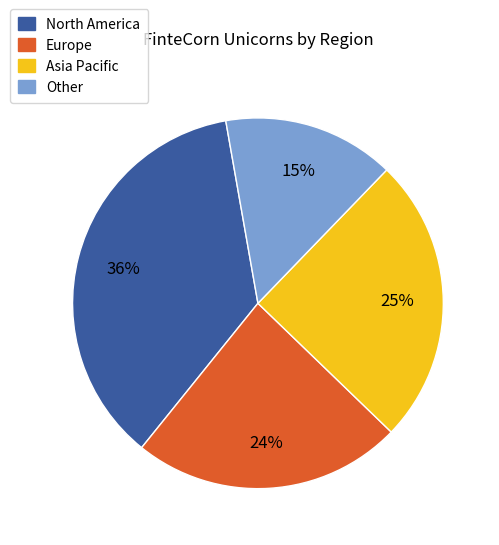

Does any single category account for the majority?

No